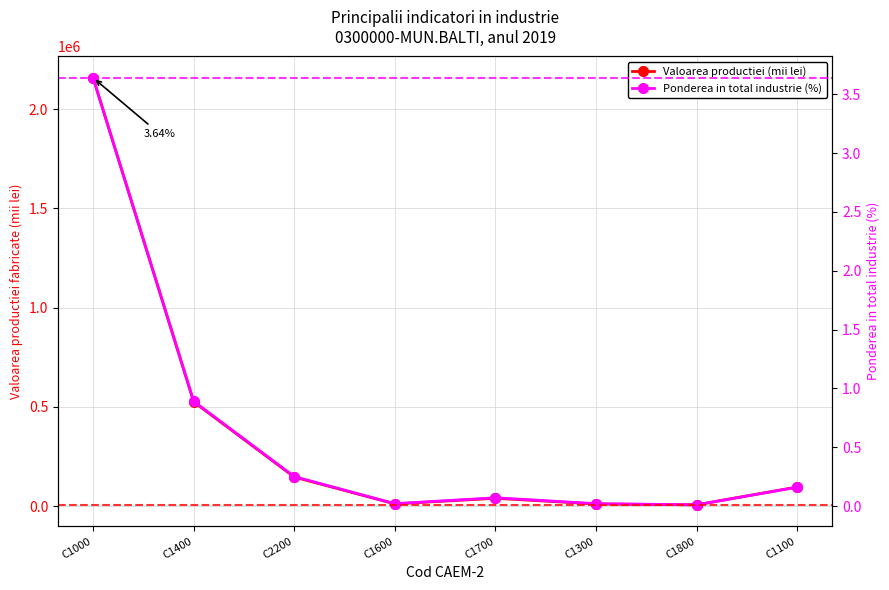

At which category does Valoarea productiei (mii lei) reach its first local peak?

C1700